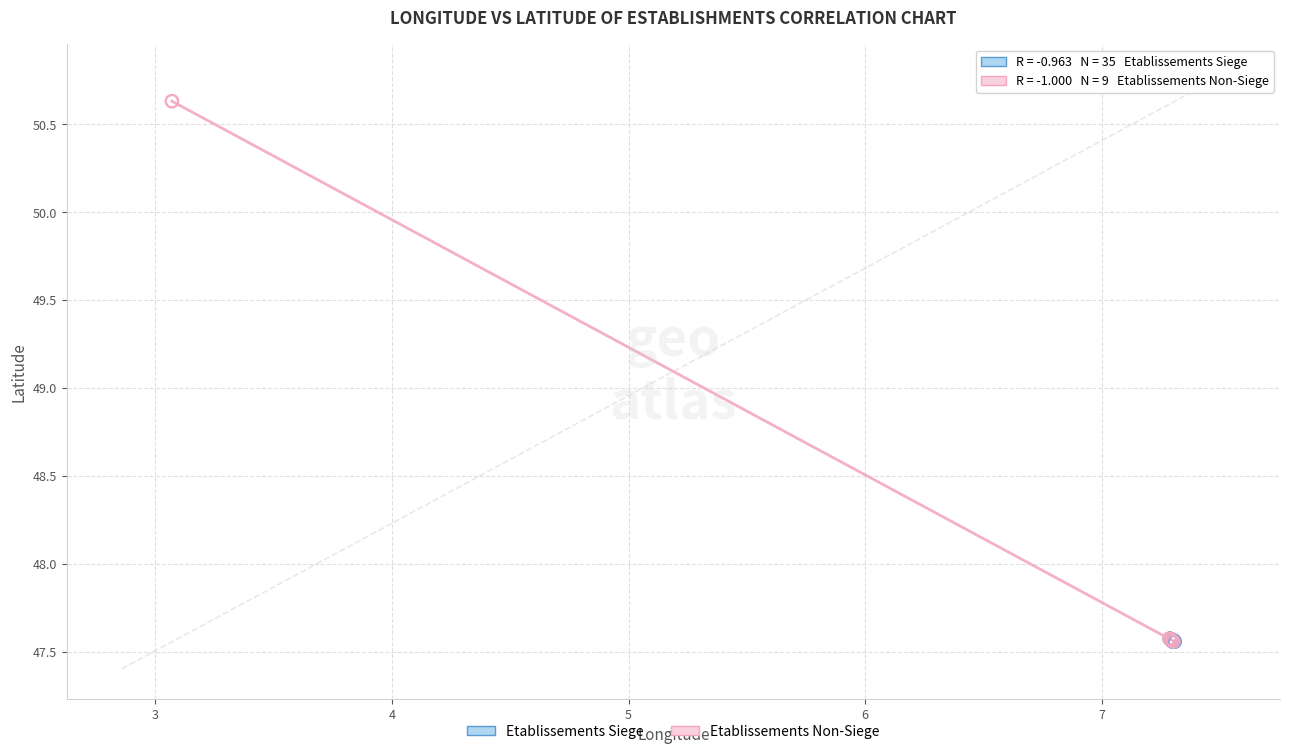

Which series contains the highest Y value?

Etablissements Non-Siege